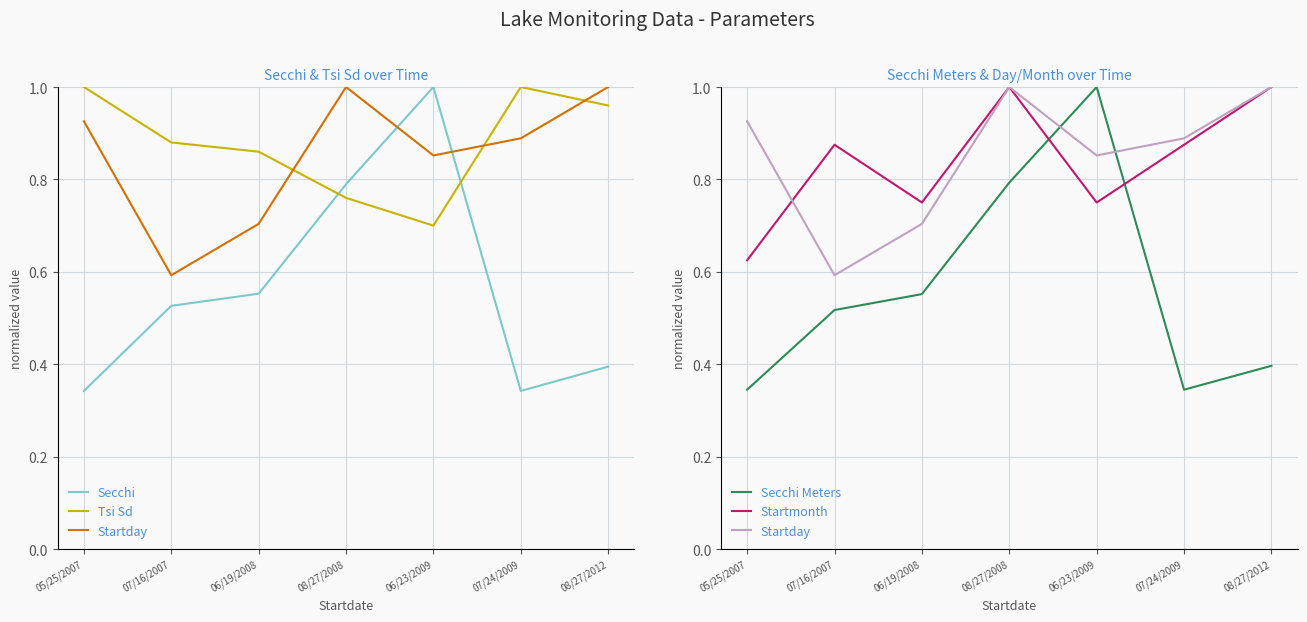

Which series has the largest range (max minus min)?

Secchi